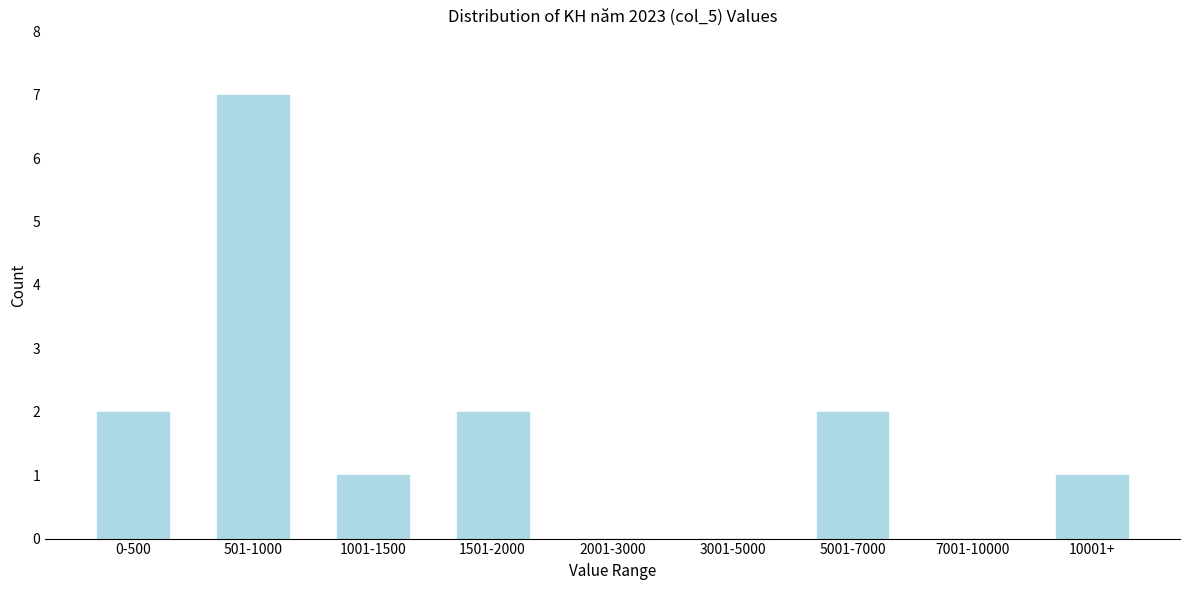

Reading left to right, list all the values displayed in this chart.

0-500=2	501-1000=7	1001-1500=1	1501-2000=2	2001-3000=0	3001-5000=0	5001-7000=2	7001-10000=0	10001+=1